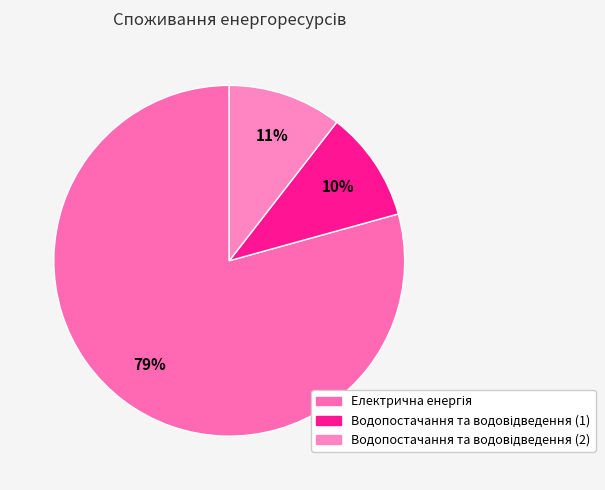

Combined, what portion of the pie is Електрична енергія and Водопостачання та водовідведення (2)?

89.8%